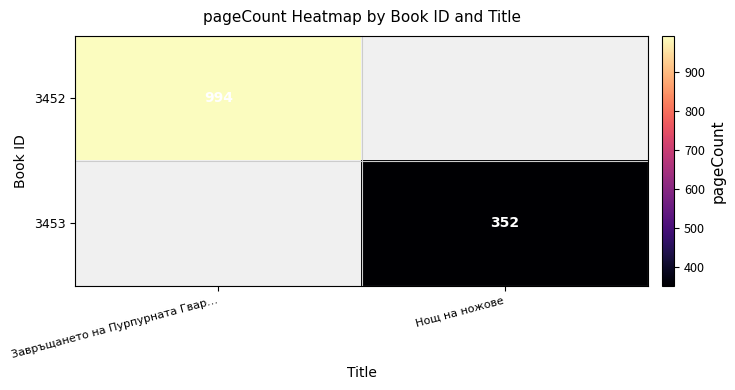

Is the value of 3452 at Завръщането на Пурпурната Гвар… greater than the value of 3453 at Нощ на ножове?

Yes